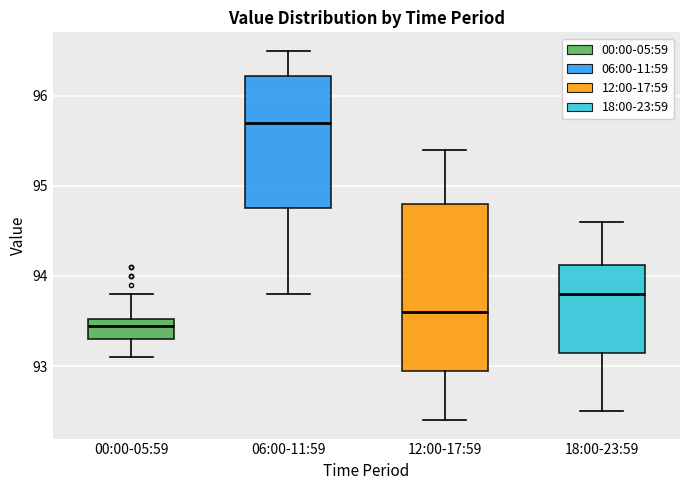

Which box is the tallest, from its lower edge to its upper edge?

12:00-17:59